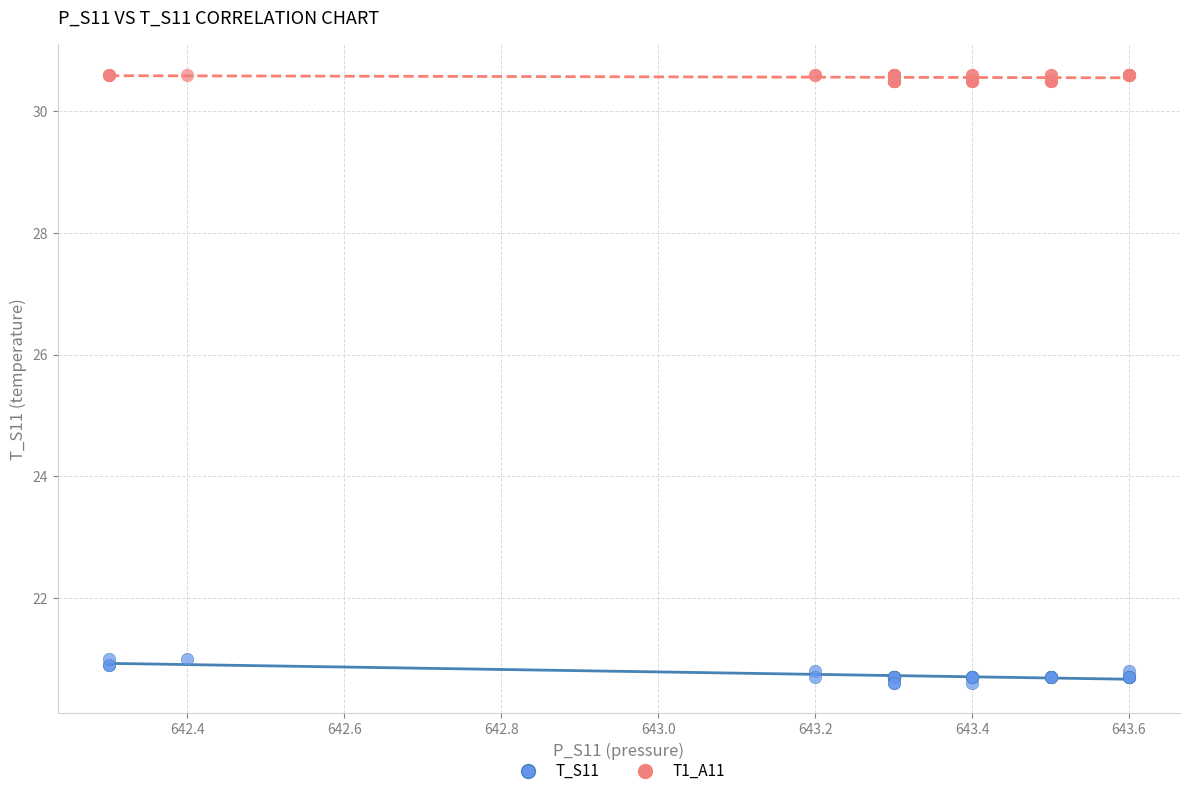

Which series contains the highest Y value?

T1_A11